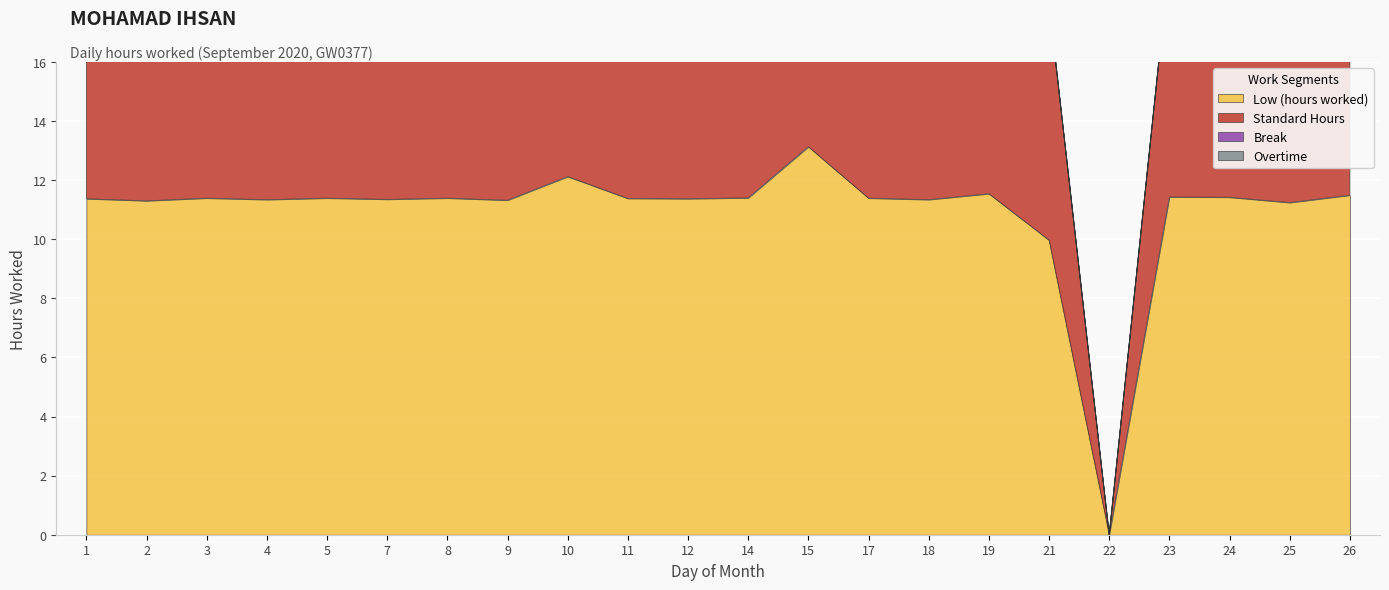

What is the maximum value for Overtime?

1.1